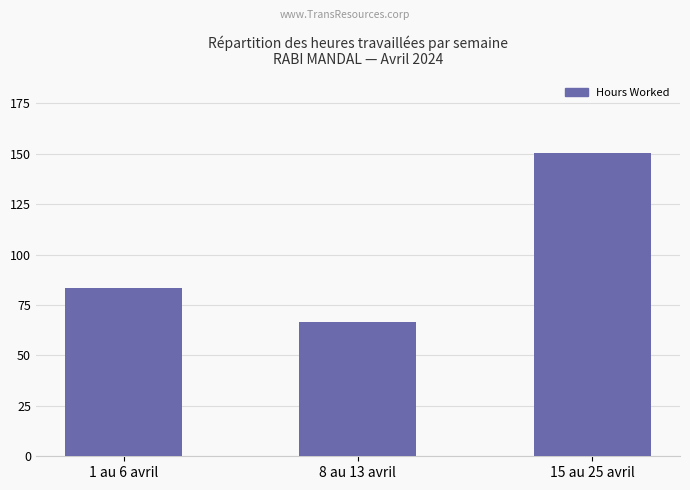

What value does the data have at 15 au 25 avril?

150.2